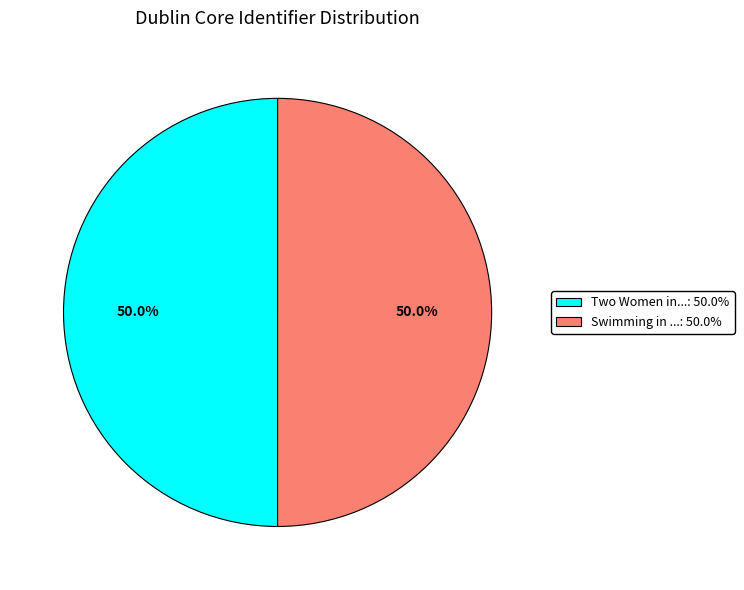

Count the number of slices in the pie.

2